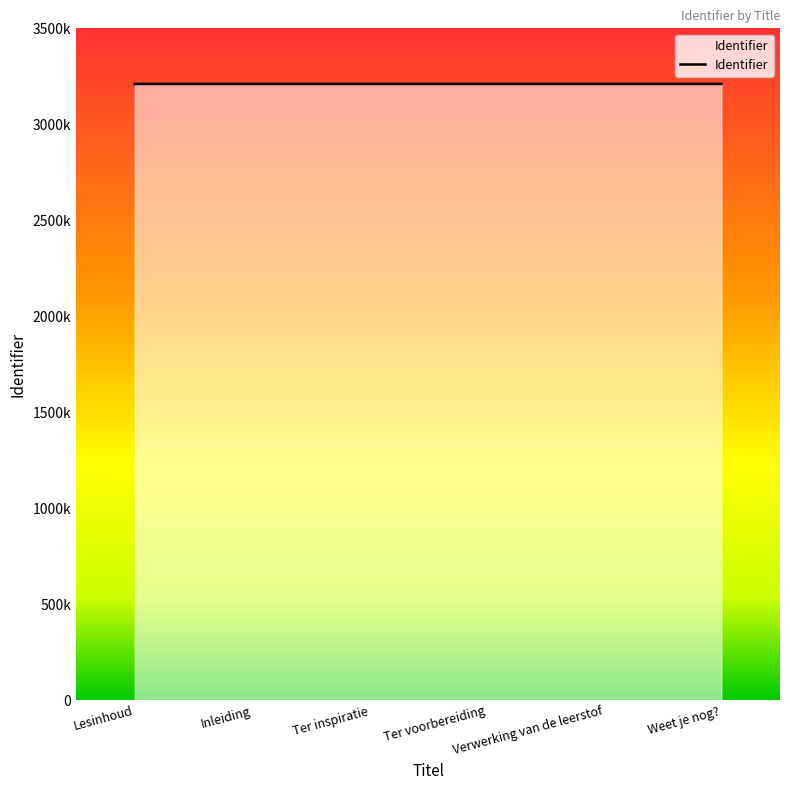

What is the change in value from Verwerking van de leerstof to Weet je nog??

+4